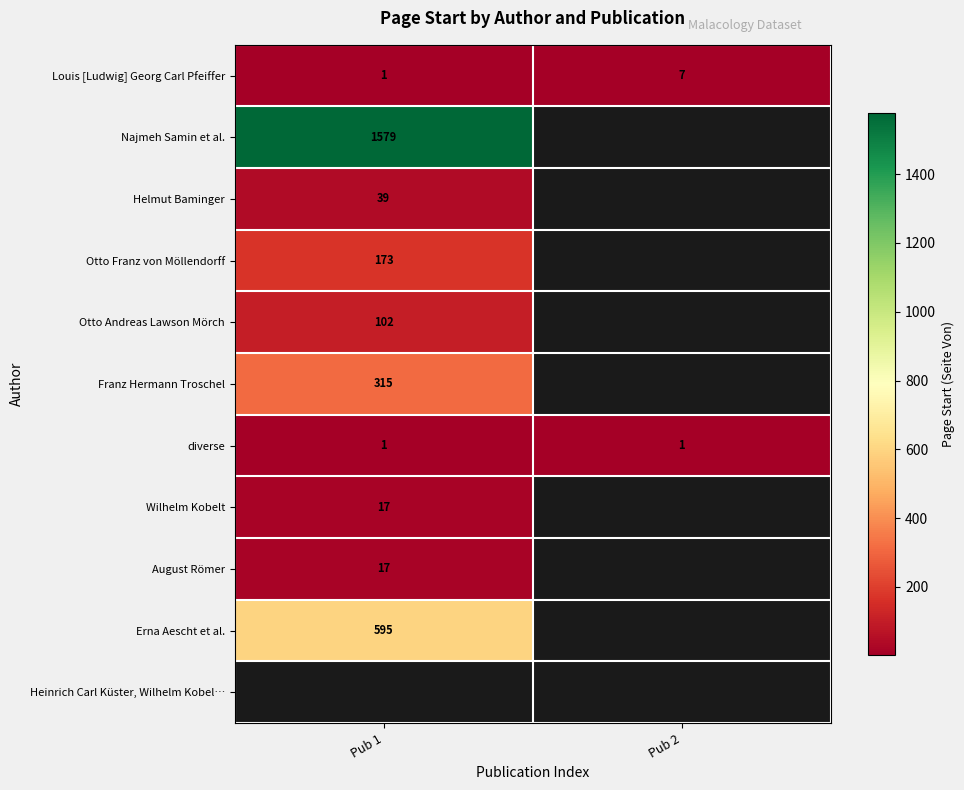

List the labels in order of Louis [Ludwig] Georg Carl Pfeiffer value, largest first.

Pub 2, Pub 1